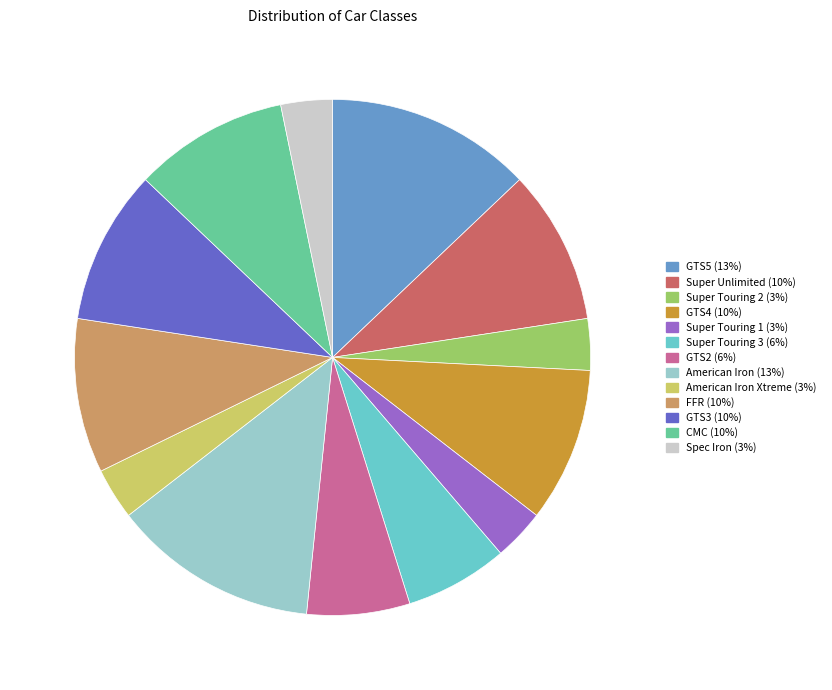

To the nearest percent, what is the difference between the largest and smallest slice percentages?

10%